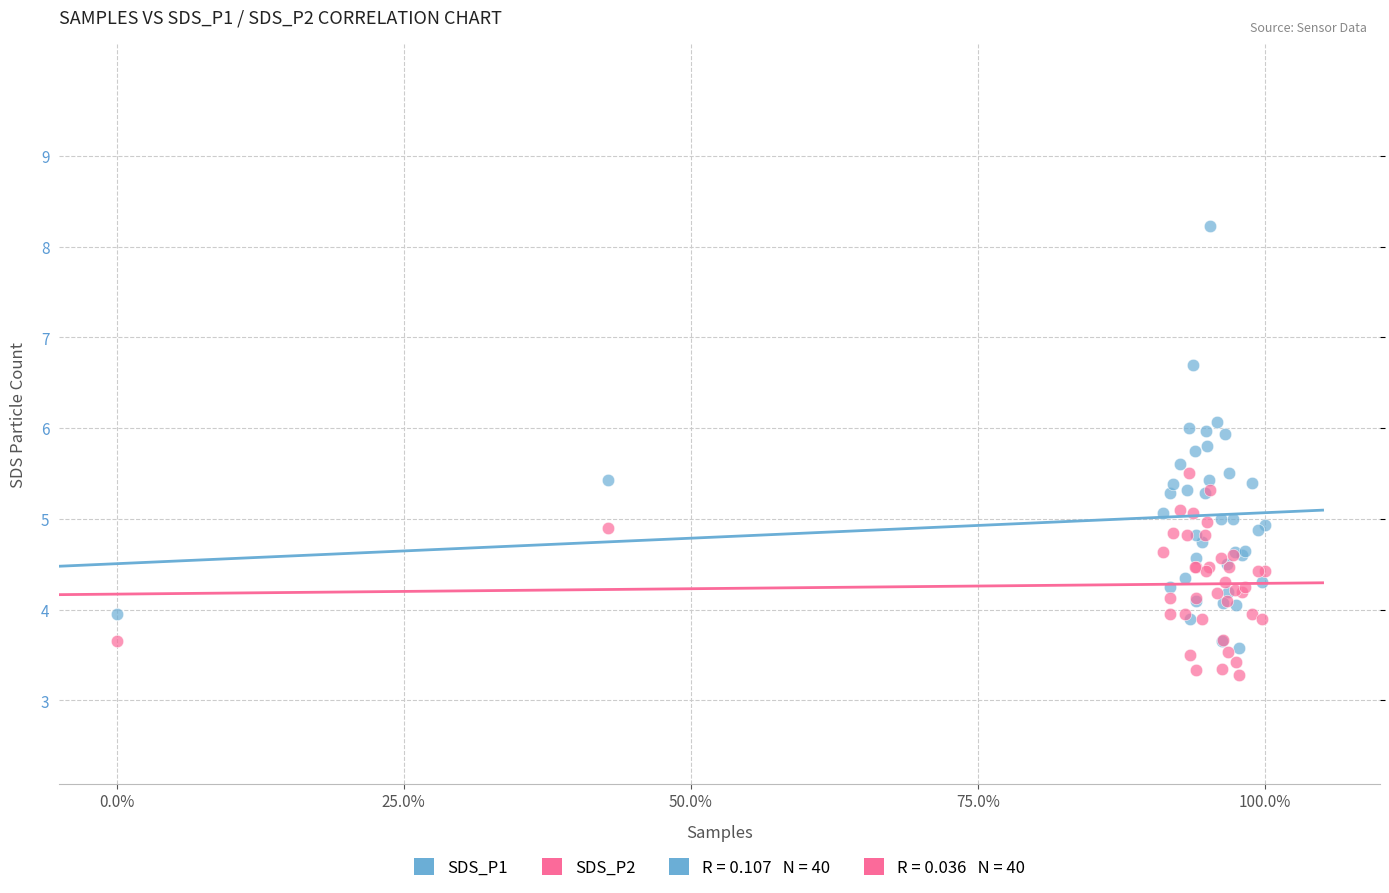

Which series has the widest spread of Y values?

SDS_P1